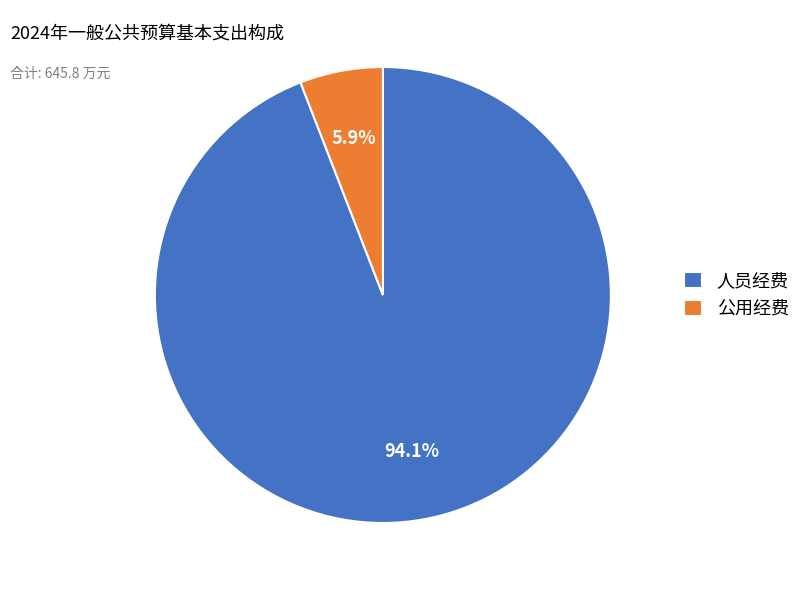

What is the majority slice?

人员经费